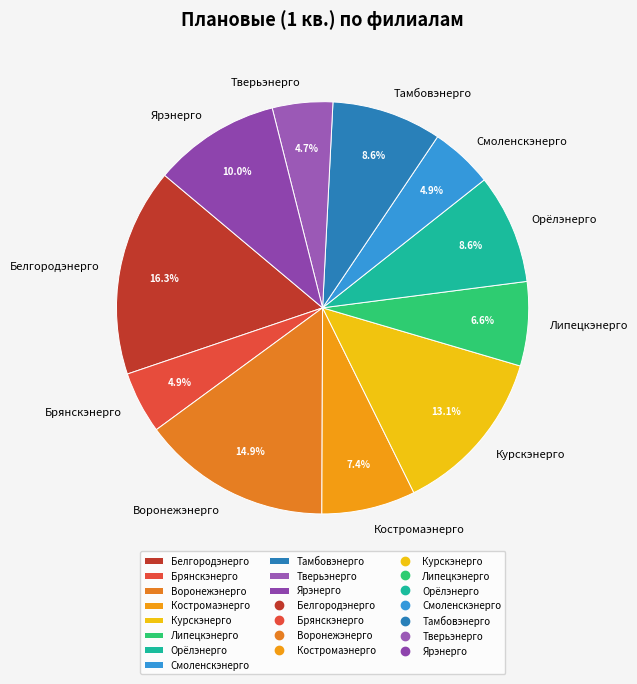

To the nearest percent, what percentage of the pie is Липецкэнерго?

7%